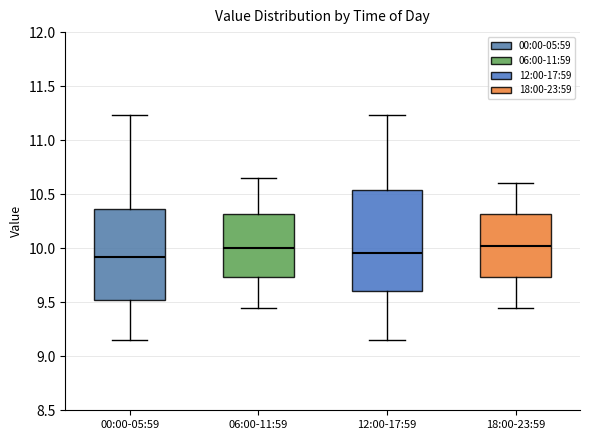

Reading left to right, transcribe this box plot: for each box, give where its median line is, the range the box spans, and where its two whiskers end, as read against the y-axis. The values are not printed on the chart, so give them approximately, as read against the axis.

00:00-05:59: median 9.90, box 9.50 to 10.35, whiskers 9.15 to 11.25
06:00-11:59: median 10.00, box 9.75 to 10.30, whiskers 9.45 to 10.65
12:00-17:59: median 9.95, box 9.60 to 10.55, whiskers 9.15 to 11.25
18:00-23:59: median 10.05, box 9.75 to 10.30, whiskers 9.45 to 10.60